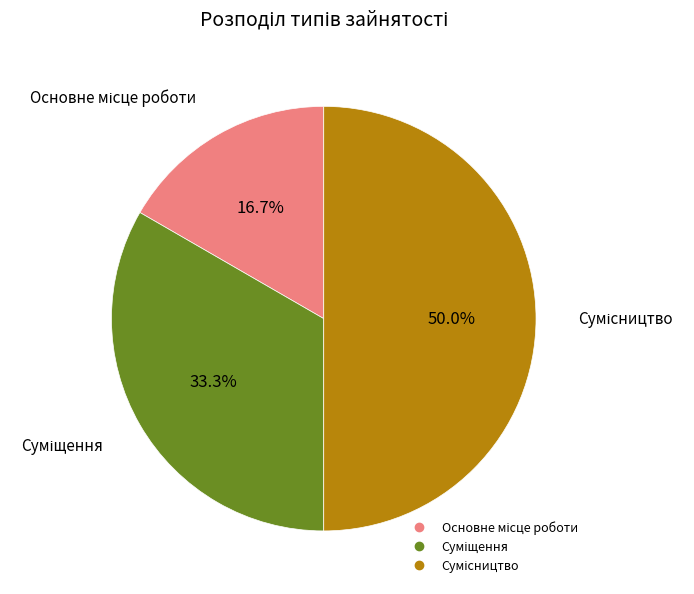

To the nearest percent, what is the difference between the largest and smallest slice percentages?

33%